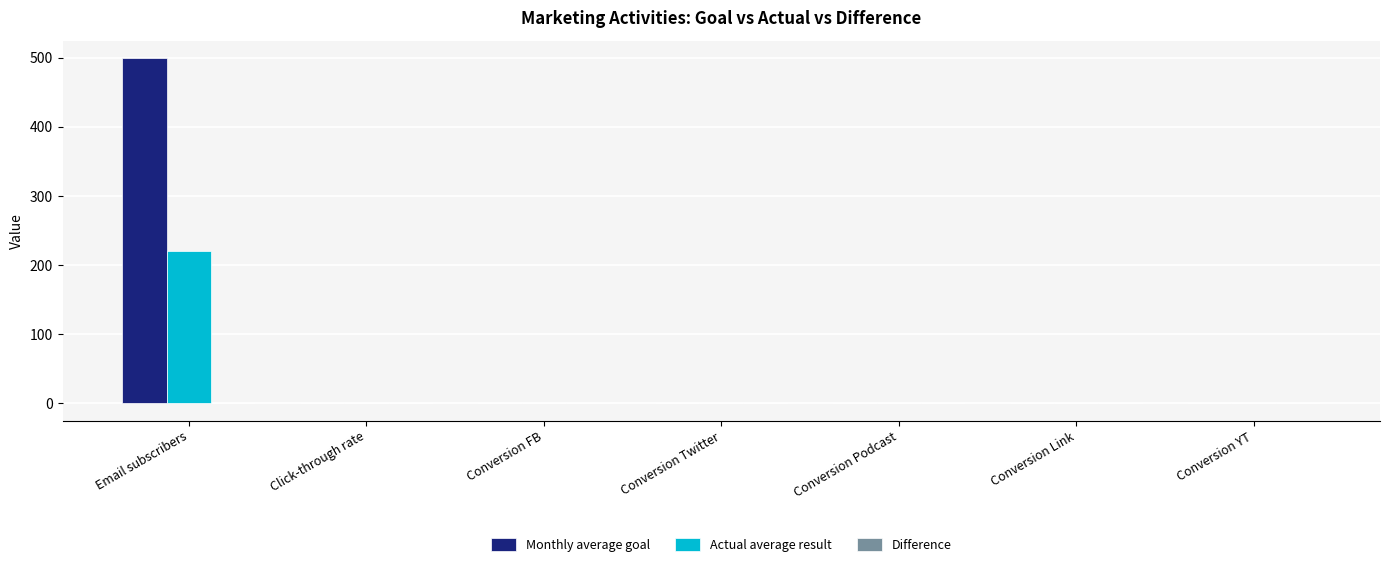

List the series in order of their peak value, highest first.

Monthly average goal, Actual average result, Difference